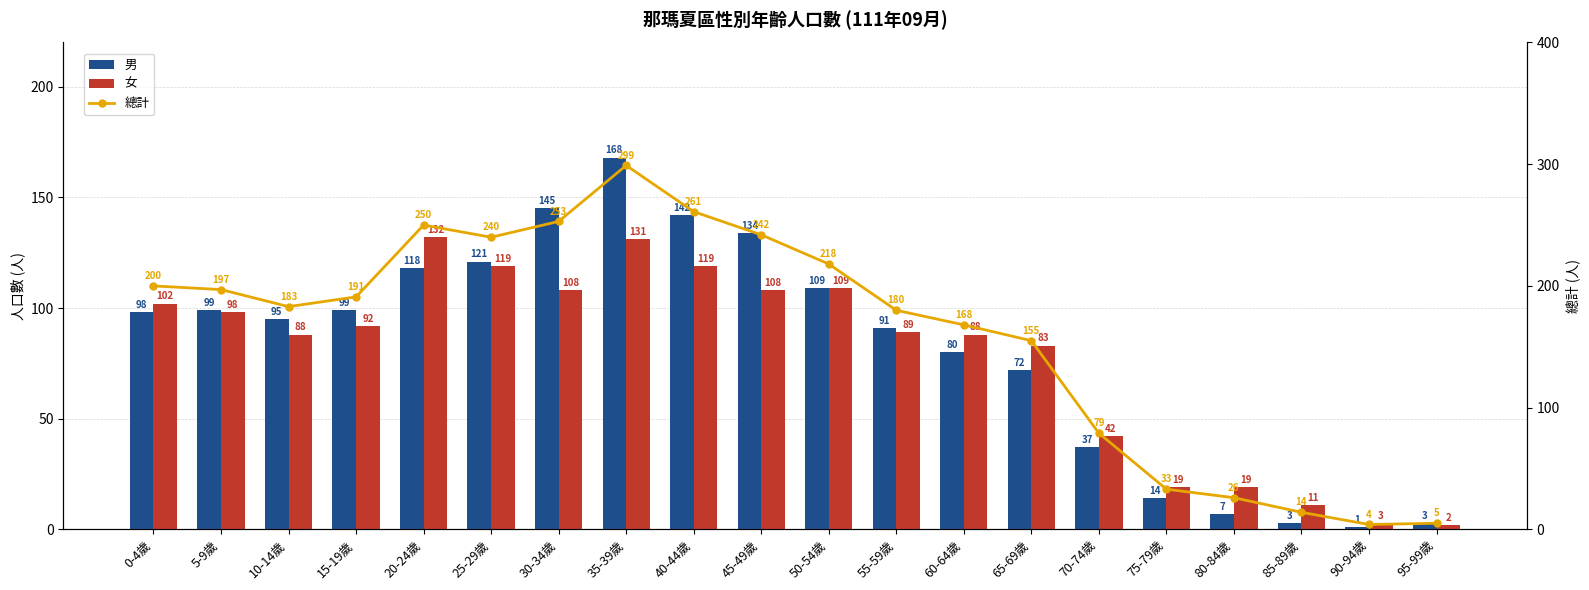

What is the difference between the maximum and minimum values in the 女 series?

130